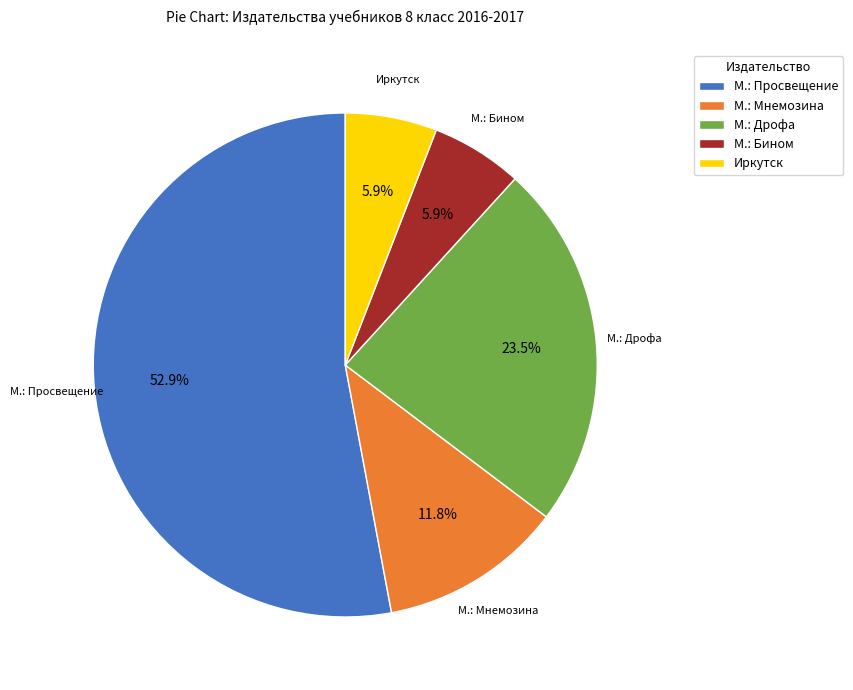

What percentage is the Иркутск slice, to the nearest percent?

6%